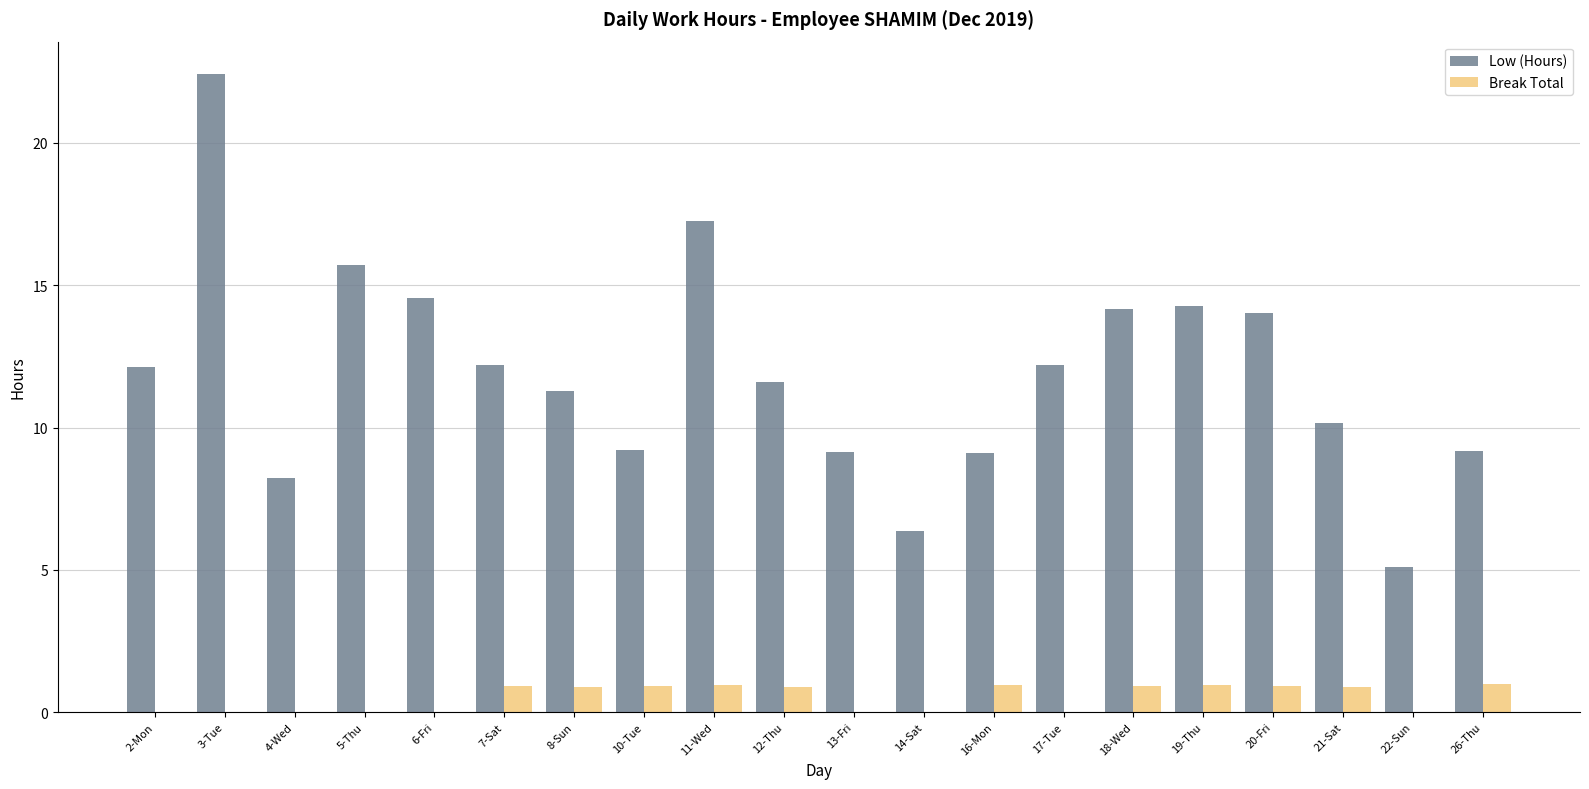

How many groups of bars are there?

20